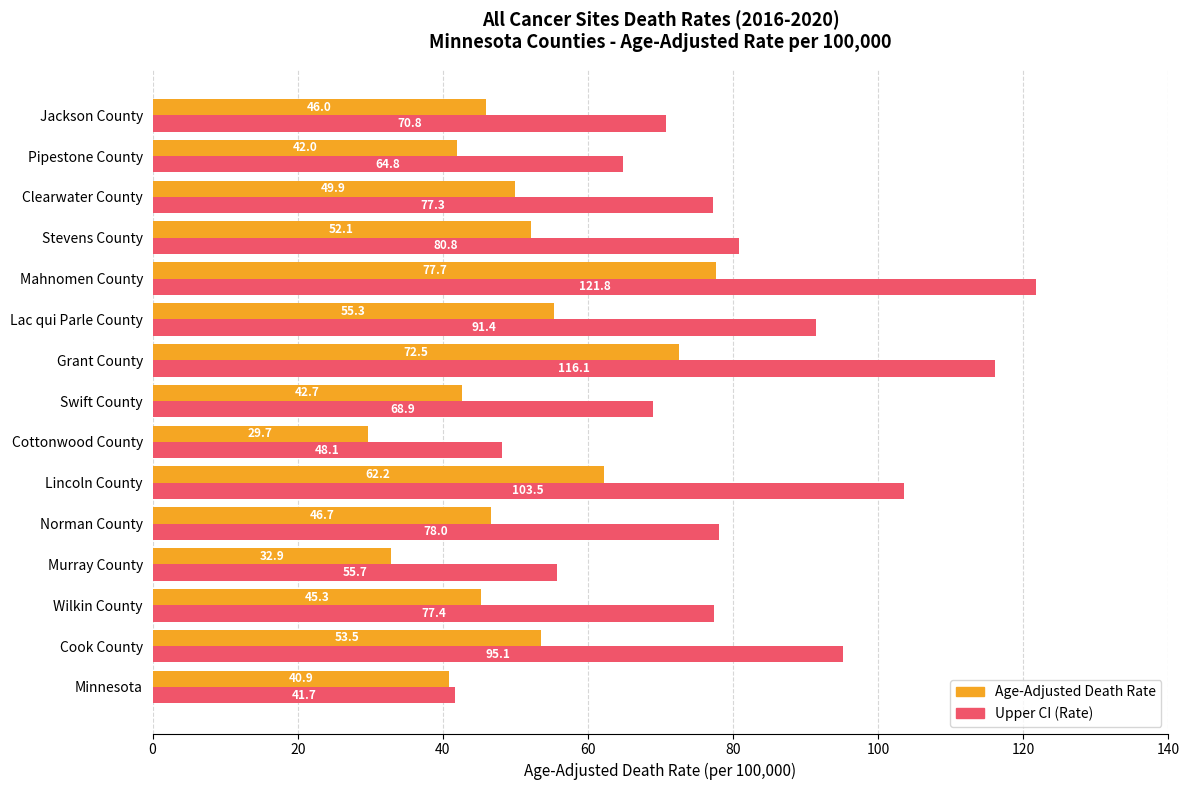

What is the spread (max minus min) of values at Swift County?

26.2